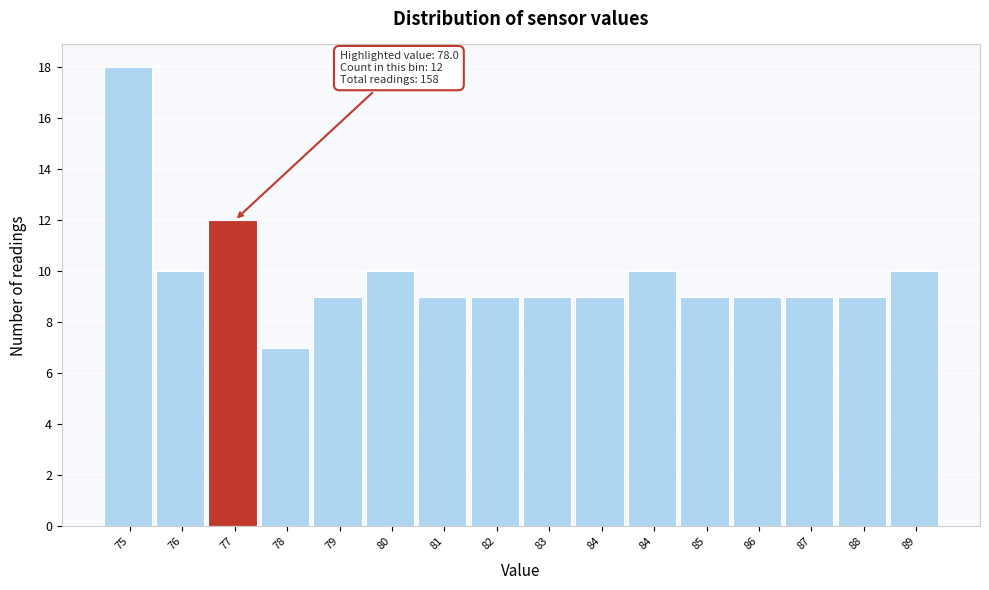

How many bars are there in total?

16